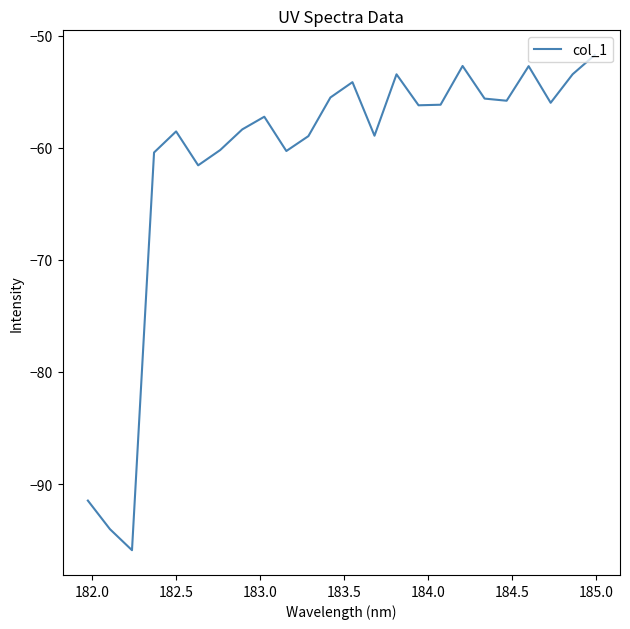

What is the greatest value displayed?

-51.7